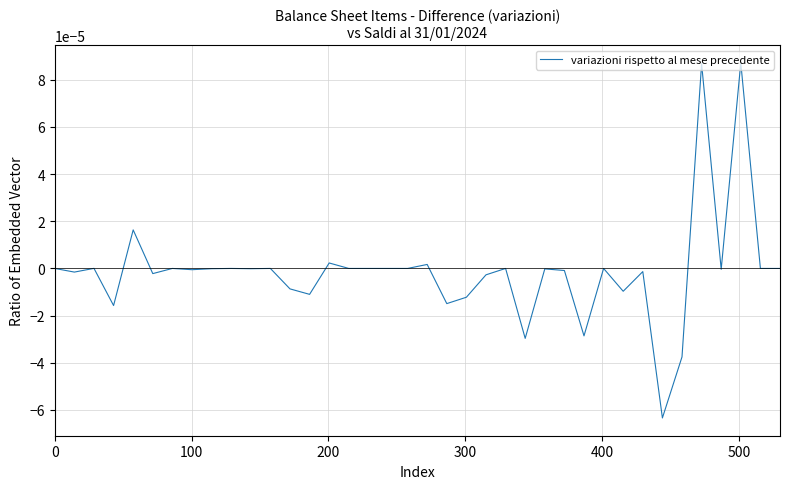

Does the chart display data point markers on the line(s)?

No